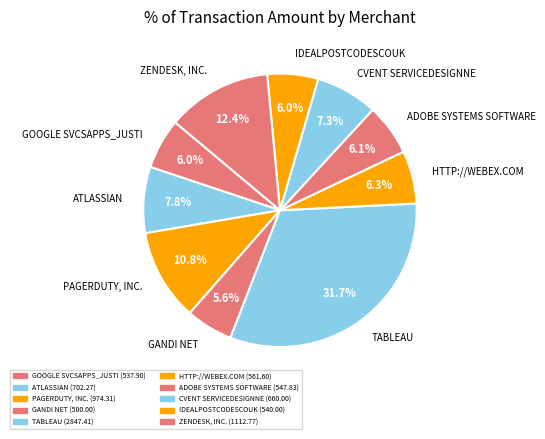

The TABLEAU slice represents 17% of the pie. True or false?

False